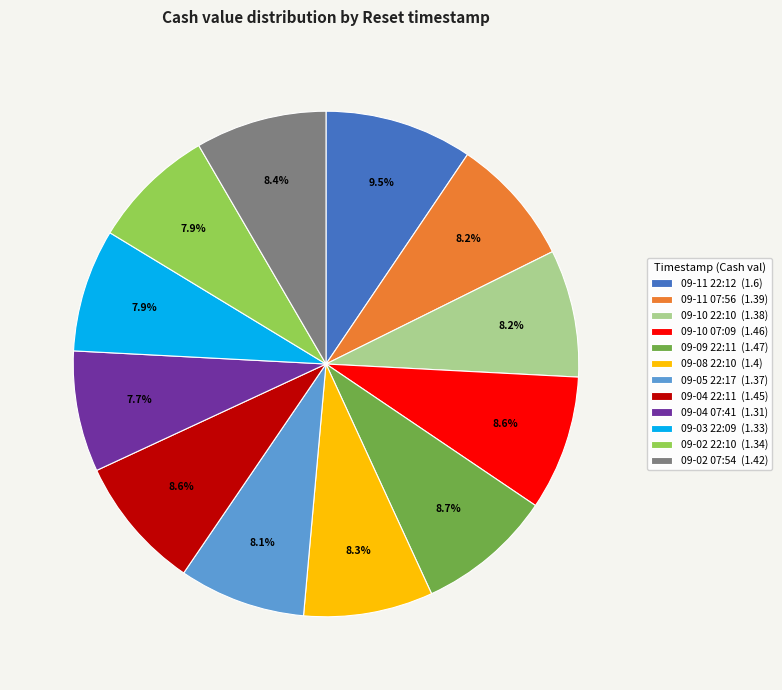

What percentage is NOT represented by 09-10 07:09 (1.46)?

91.4%